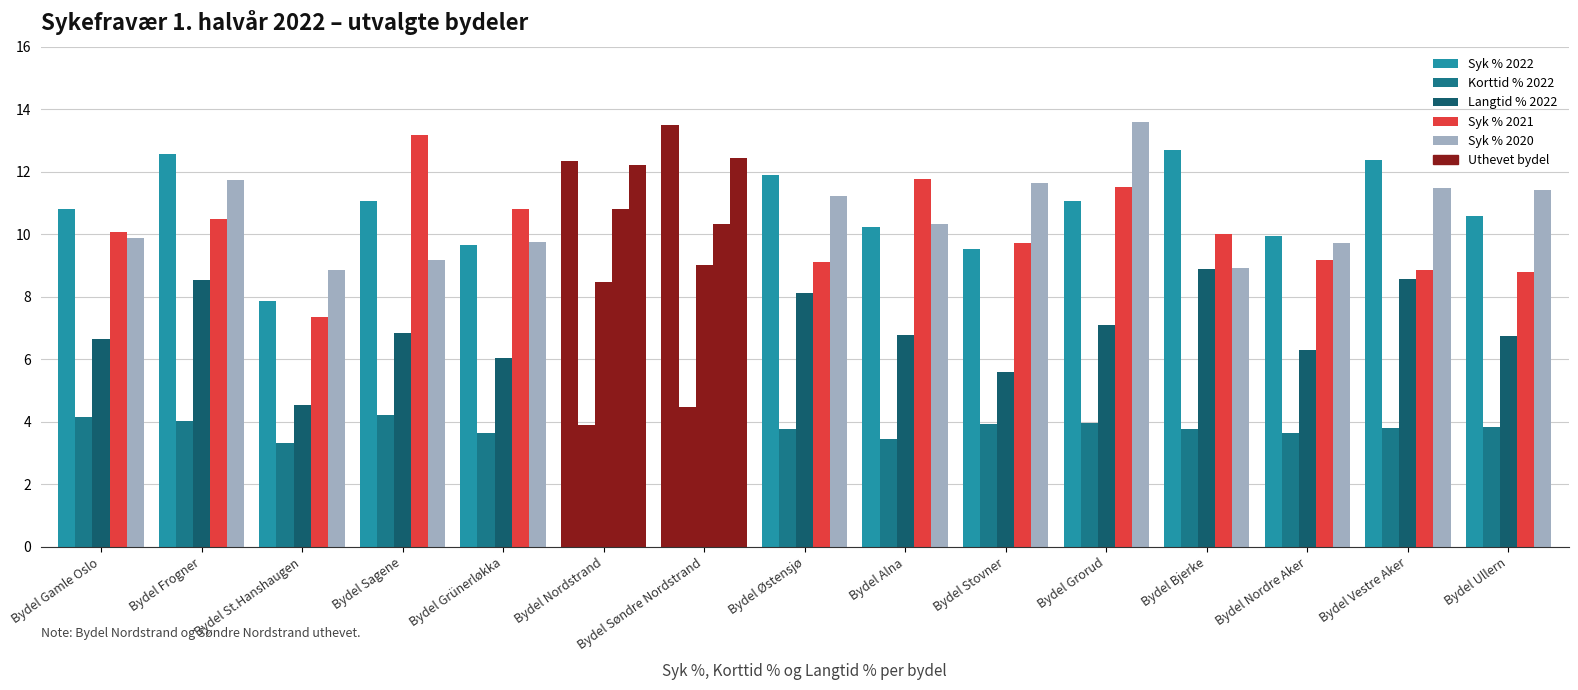

The Syk % 2020 series shows 20.7 at Bydel Stovner. True or false?

False